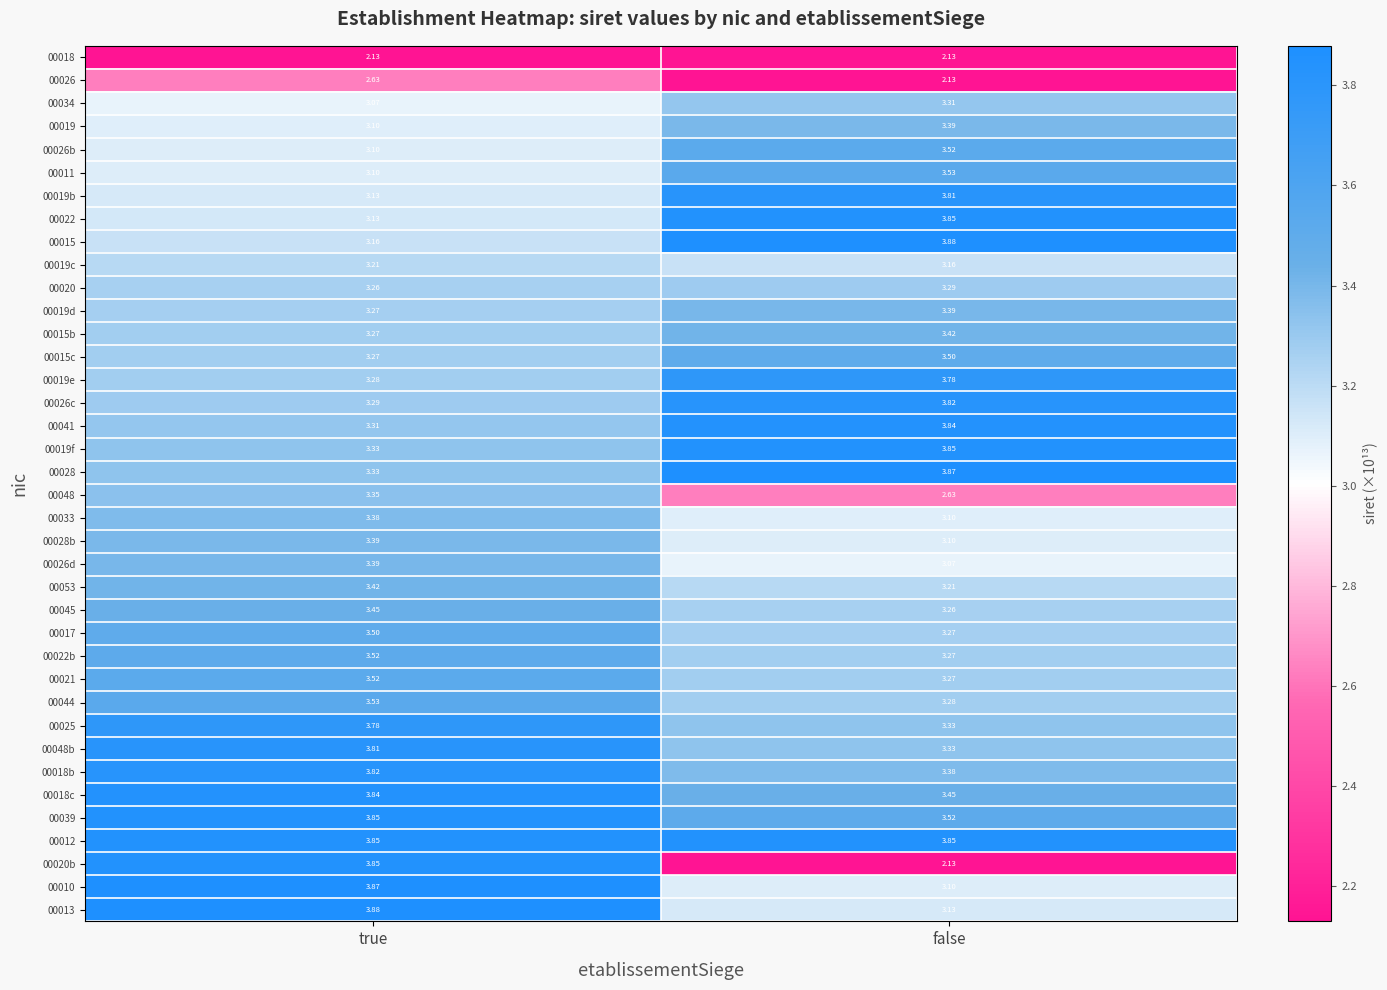

At which category is the sum across all series the highest?

true